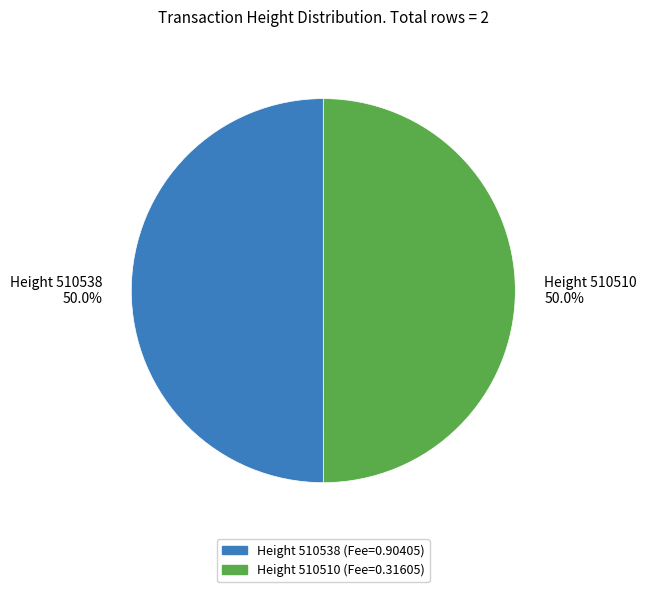

What is the largest slice in the pie chart?

510538